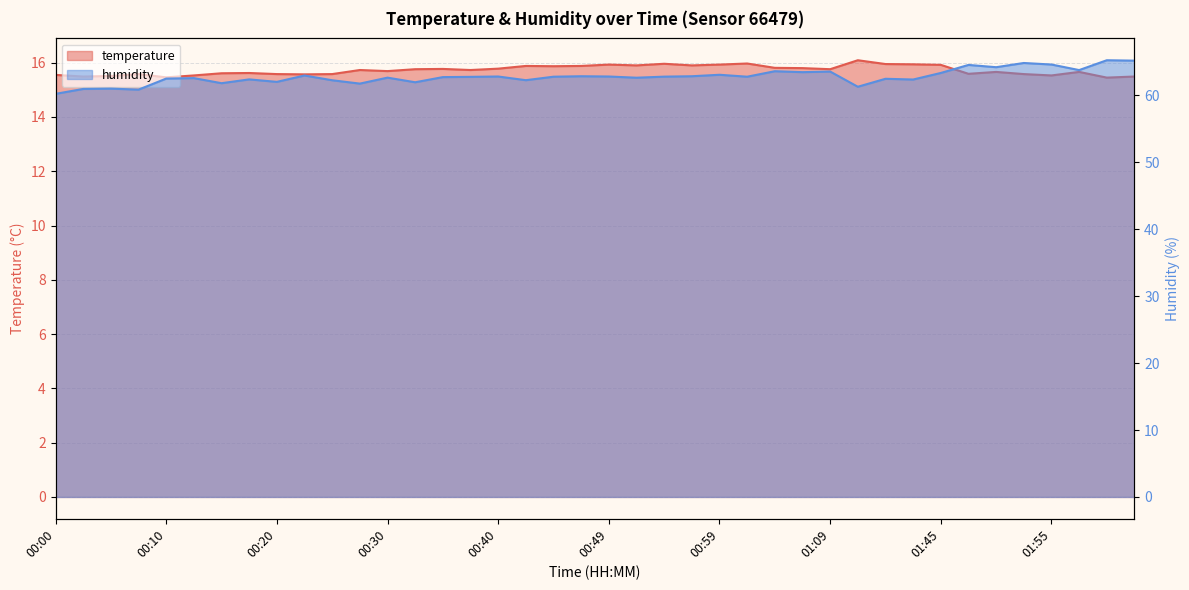

Rank the categories by temperature value from highest to lowest.

01:31, 01:02, 00:54, 01:34, 01:42, 00:49, 00:59, 01:45, 00:52, 00:57, 00:42, 00:47, 00:45, 01:04, 01:07, 00:40, 00:35, 00:32, 01:09, 00:27, 00:37, 00:30, 01:50, 01:58, 00:17, 00:15, 01:47, 00:08, 00:20, 00:25, 01:53, 00:22, 00:00, 00:13, 01:55, 00:05, 00:03, 02:03, 00:10, 02:01